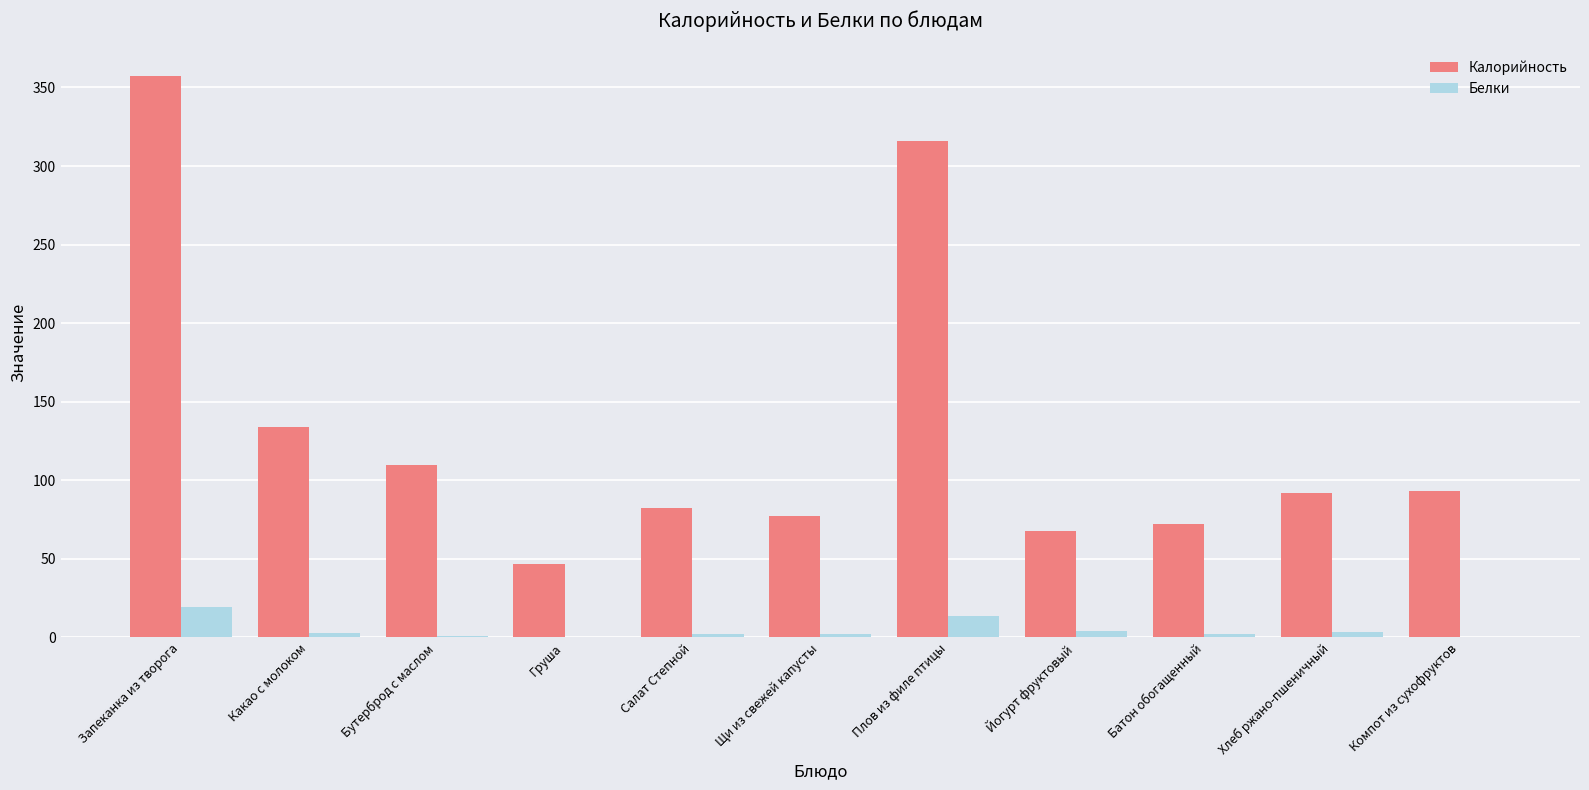

At which category is the sum across all series the highest?

Запеканка из творога